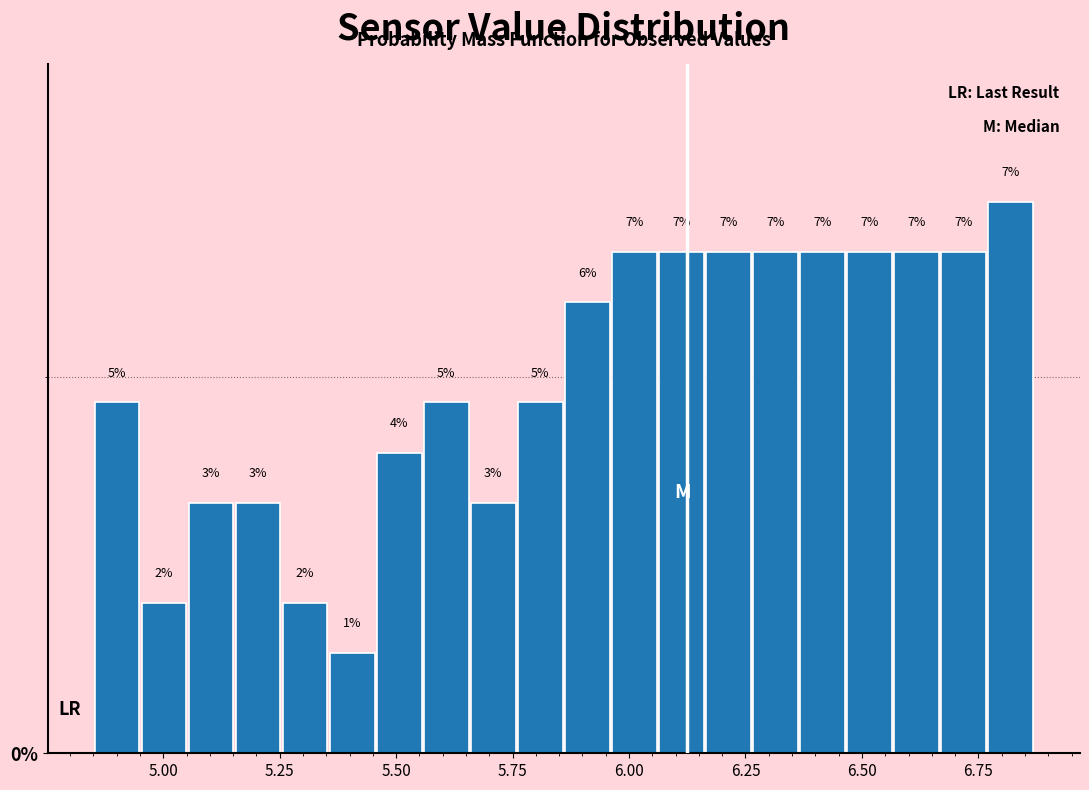

Around what value on the x-axis is the tallest bar? Give the approximate position of its centre, as read against the axis.

6.80